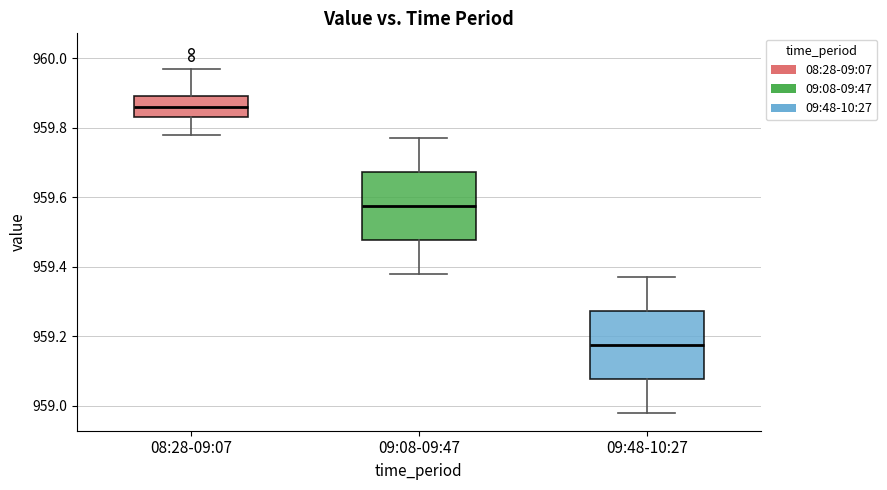

Where does the upper whisker of the box for 08:28-09:07 end on the y-axis? The values are not printed on the chart, so give them approximately, as read against the axis.

959.98